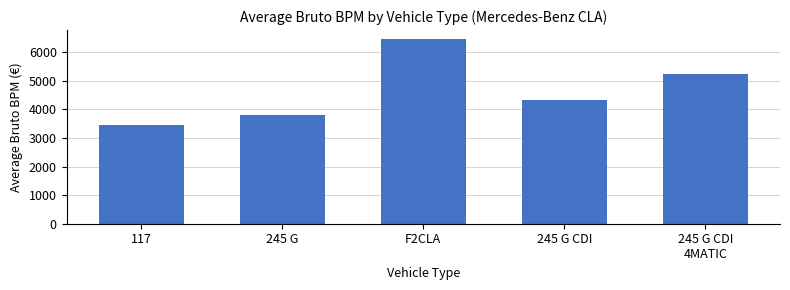

Is it true that the value at 245 G CDI is 4336?

True